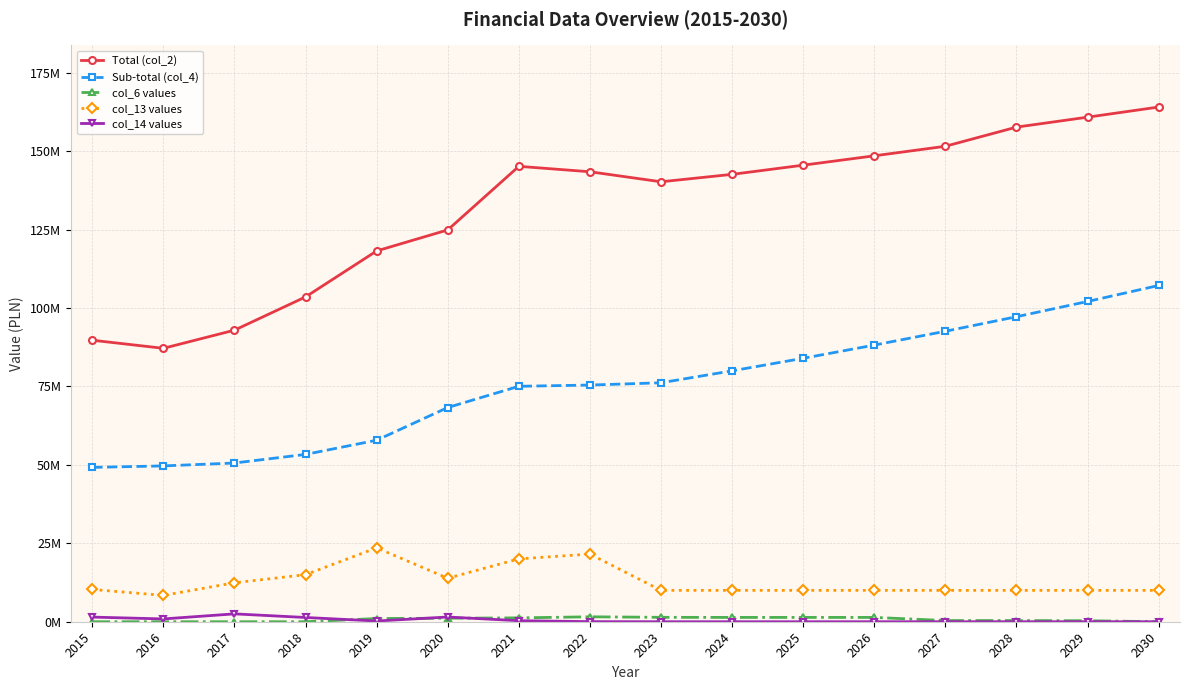

Is this an area chart (filled region under the line)?

No